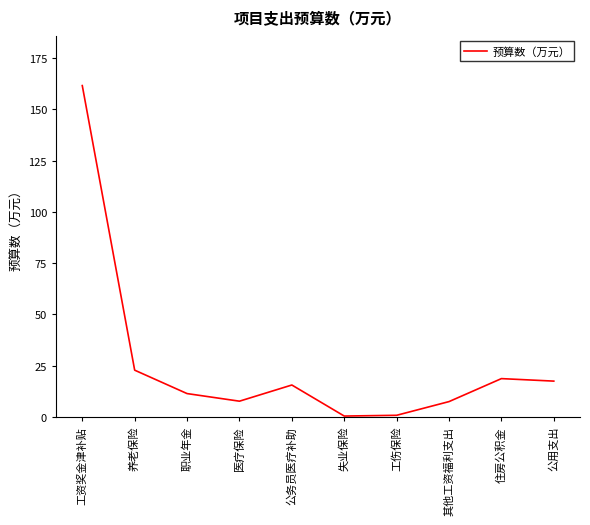

What is the difference between the values at 医疗保险 and 工资奖金津补贴?

153.9